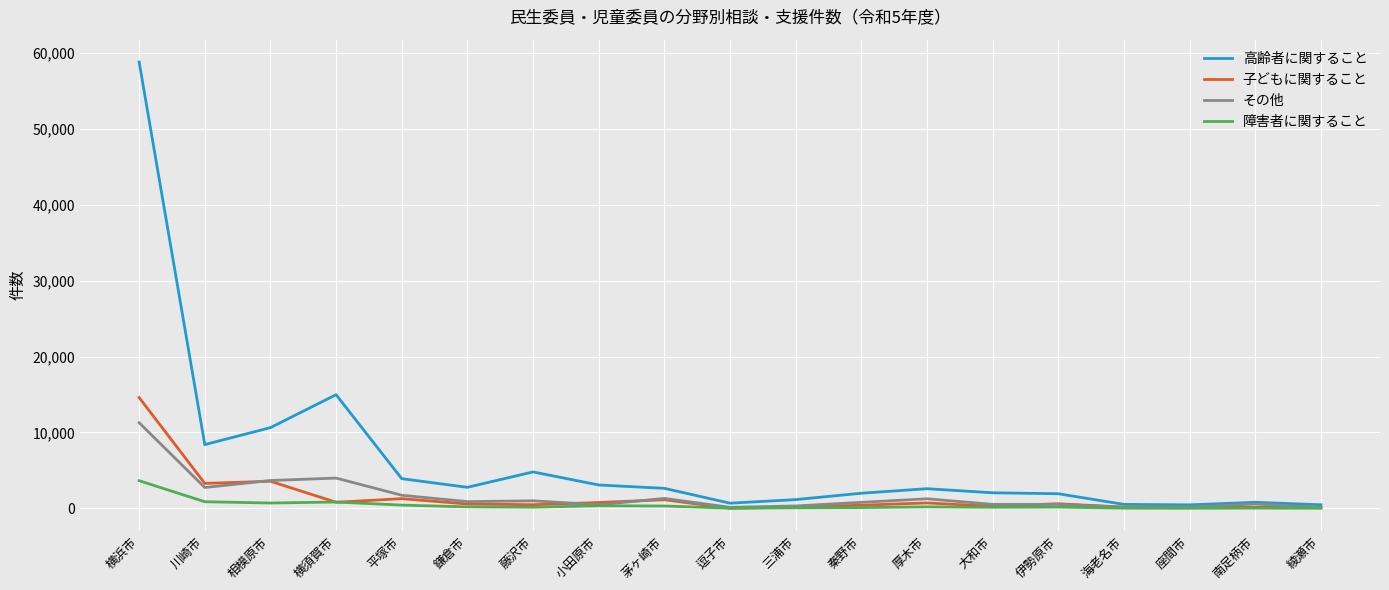

List the series in order of their peak value, lowest first.

障害者に関すること, その他, 子どもに関すること, 高齢者に関すること